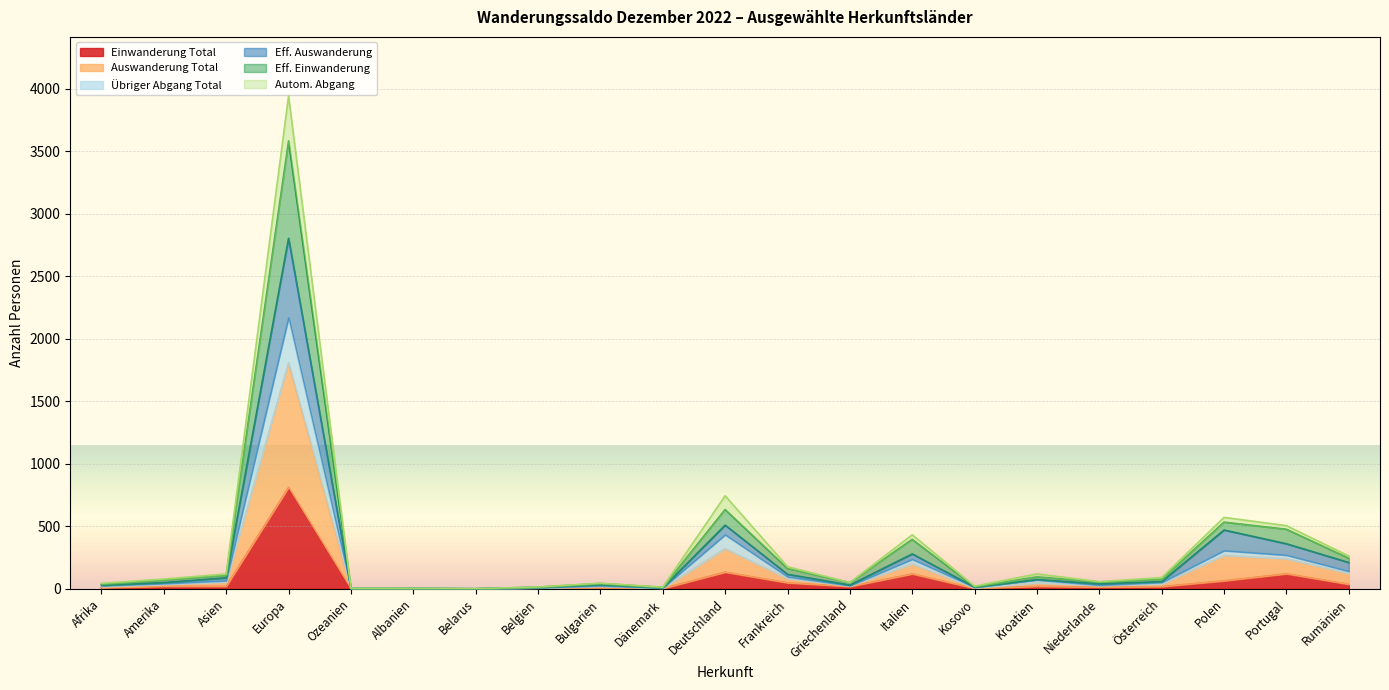

At which label does Einwanderung Total reach its peak?

Europa